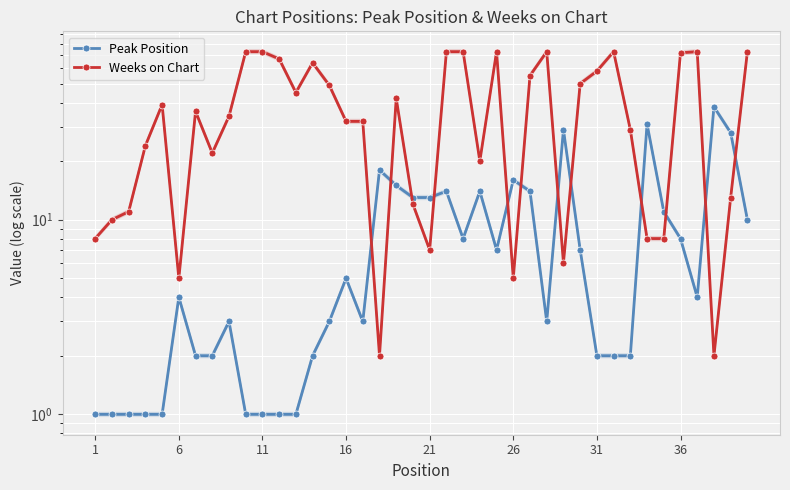

The value of Peak Position at 36 is 6. True or false?

False